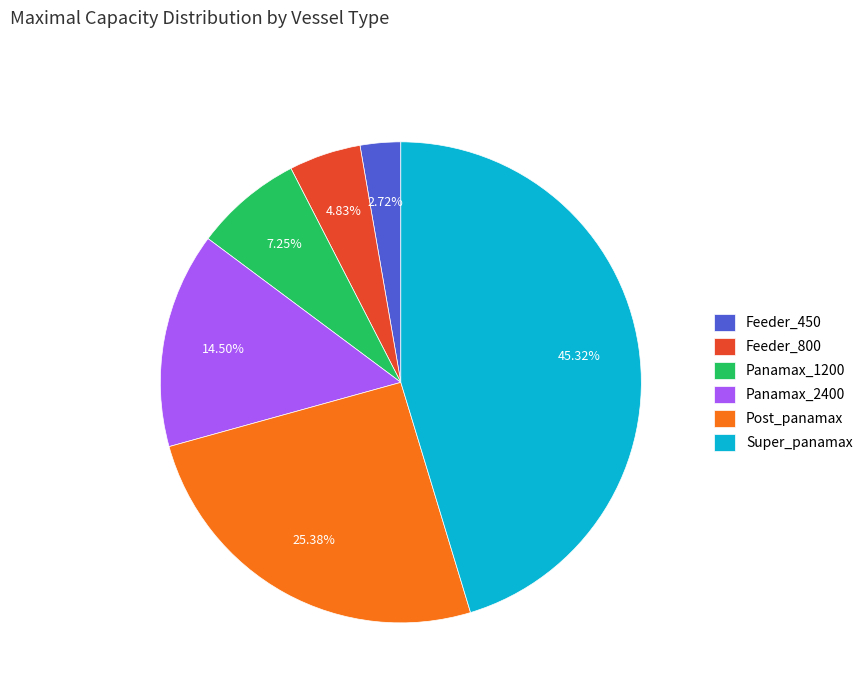

The Super_panamax slice represents 56% of the pie. True or false?

False